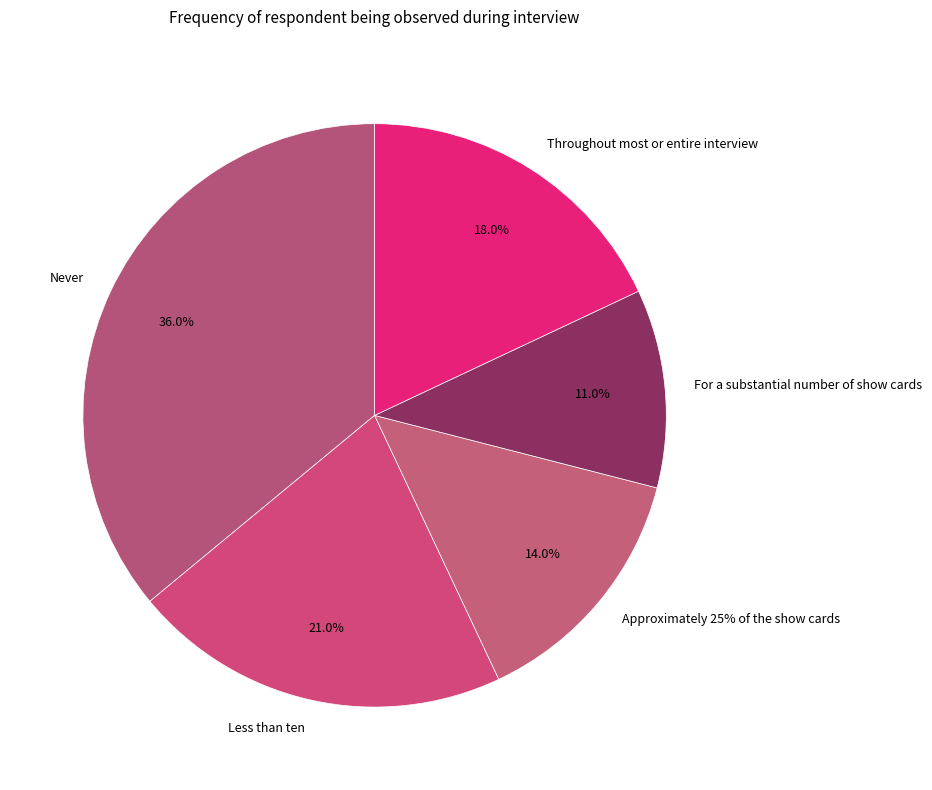

To the nearest percent, what is the average slice percentage?

20%